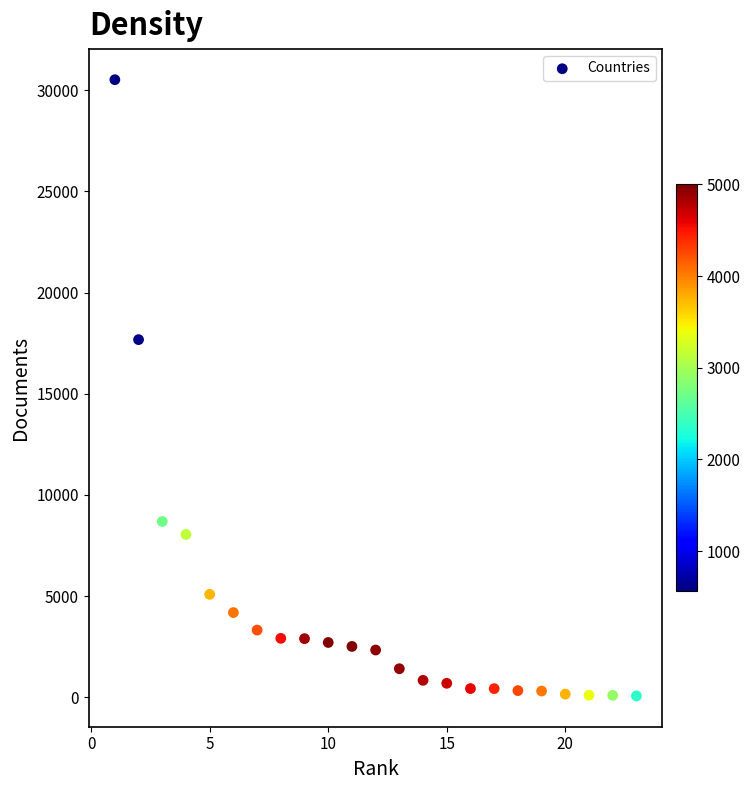

What is the range of Y values (max minus min)?

30452